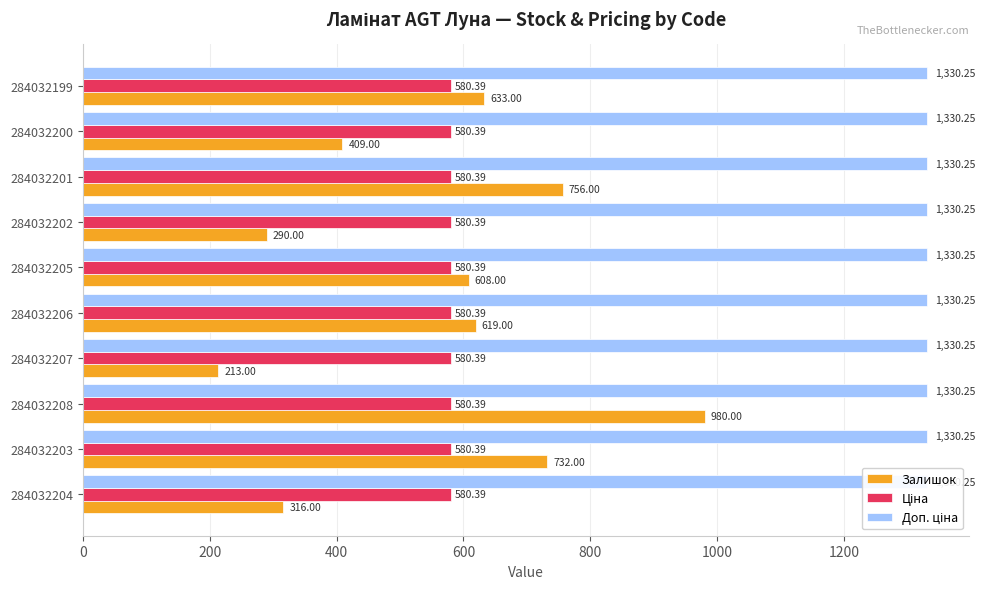

At how many categories does at least one series exceed 691?

3